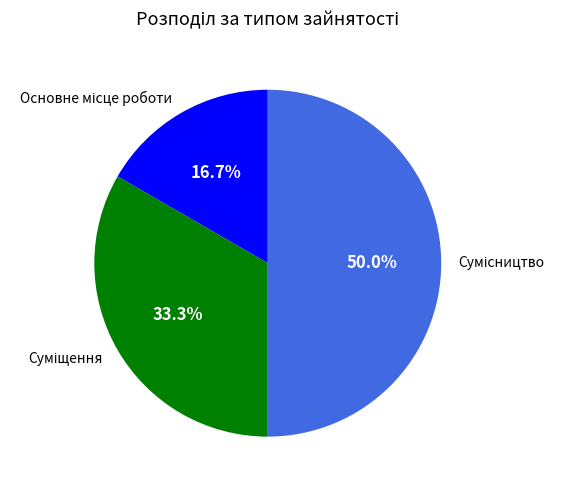

How many segments does this pie chart have?

3